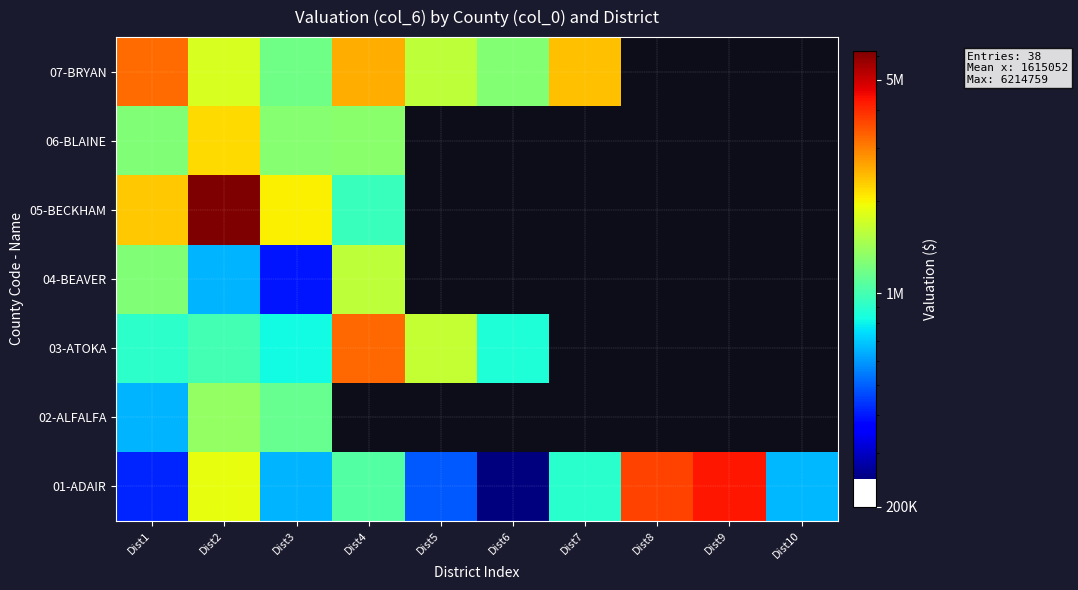

What is the maximum value for 01-ADAIR?

4278741.6